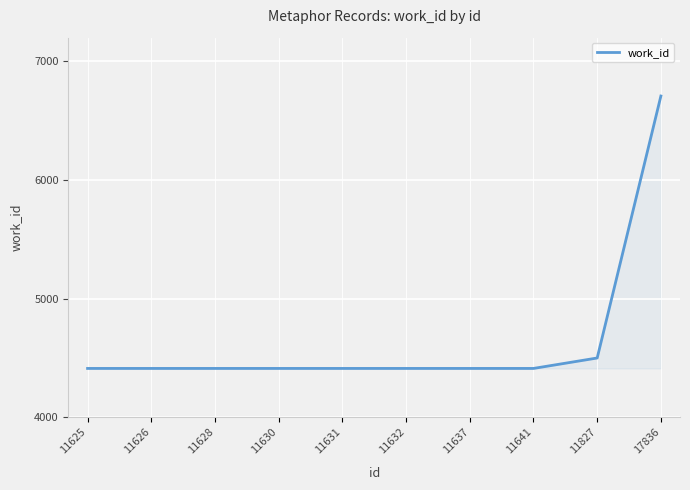

Reading right to left, list all the values displayed in this chart.

17836=6708	11827=4499	11641=4411	11637=4411	11632=4411	11631=4411	11630=4411	11628=4411	11626=4411	11625=4411